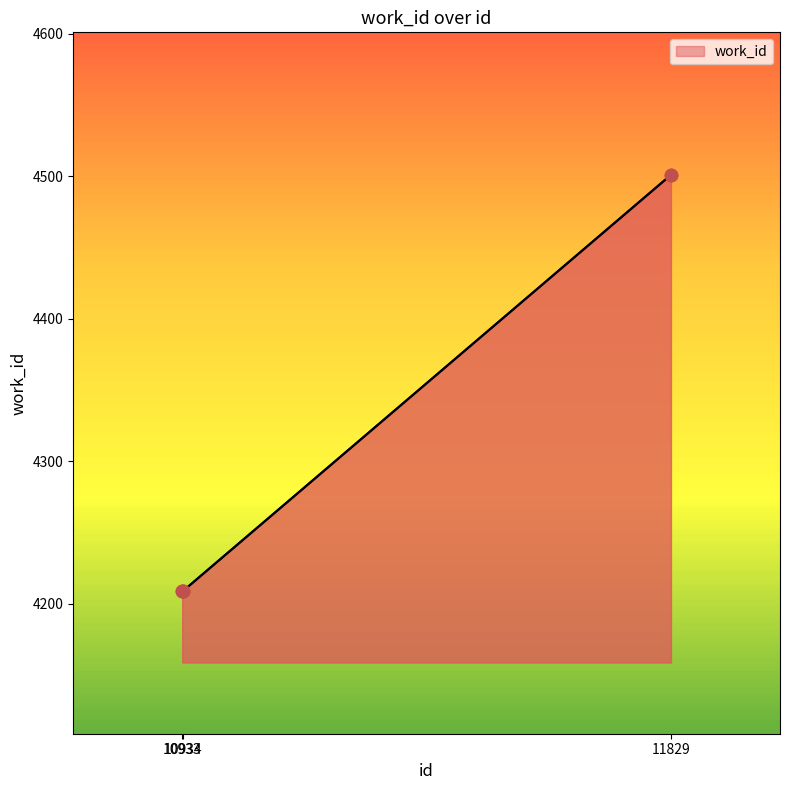

Approximately how many times larger is the value at 10934 compared to 10933?

1.0